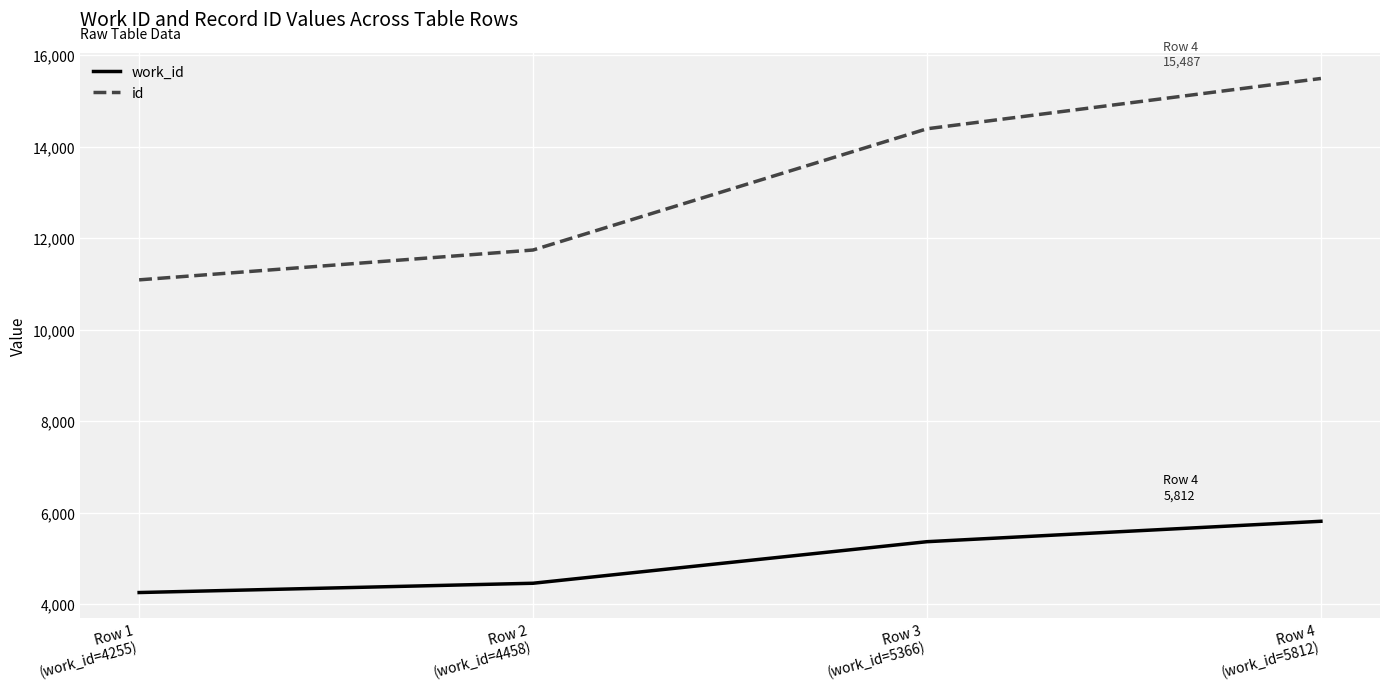

What are all the series names shown in the legend?

work_id, id